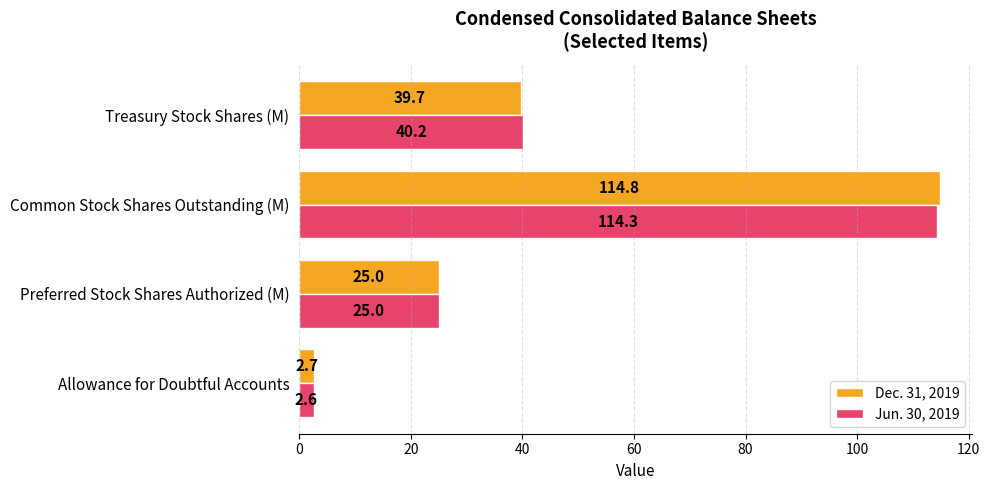

Which series has the largest range (max minus min)?

Dec. 31, 2019